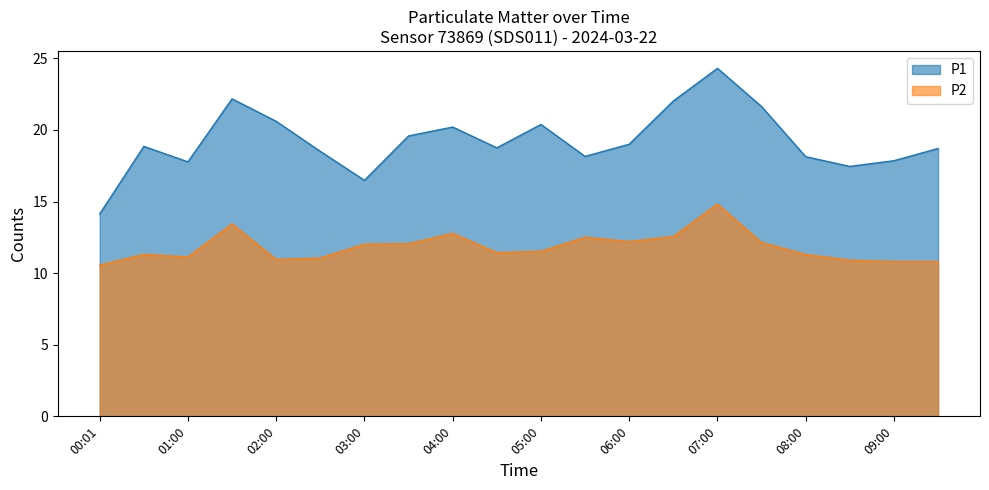

True or false: P1 has a value of 21.6 at 07:30.

True